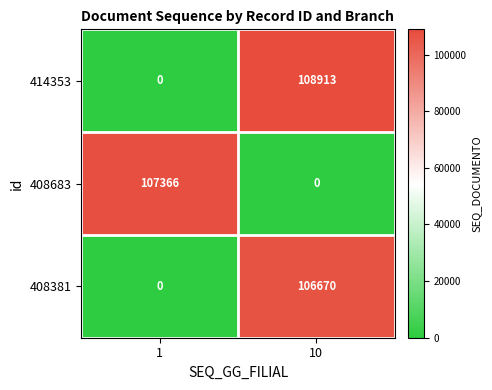

Reading left to right, list all the values displayed in this chart.

414353: 1=0	10=108913
408683: 1=107366	10=0
408381: 1=0	10=106670